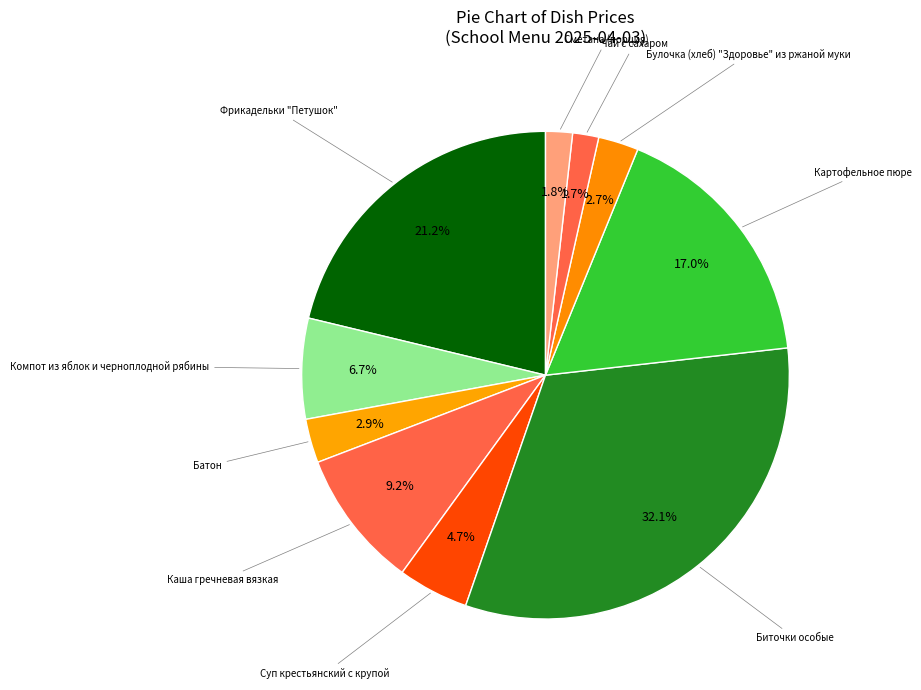

What is the smallest slice in the pie chart?

Чай с сахаром